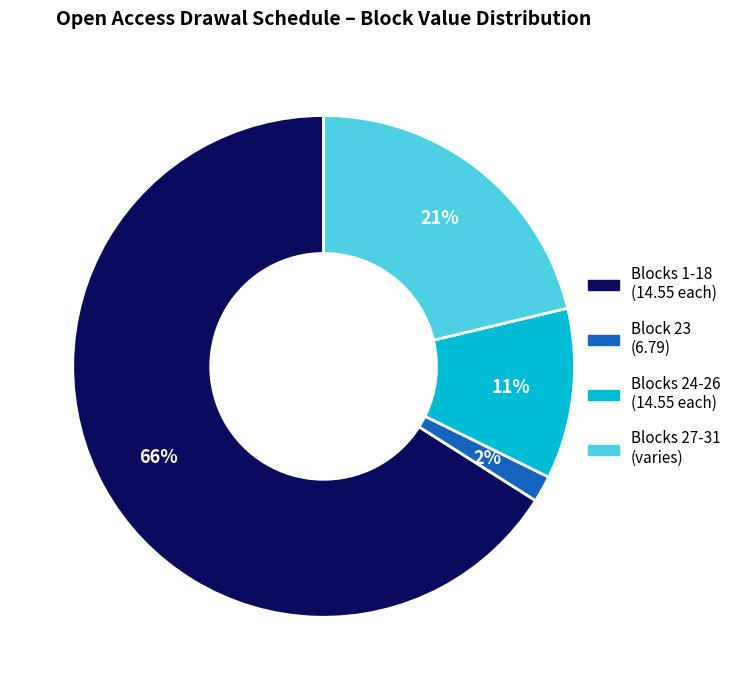

How many segments does this pie chart have?

4